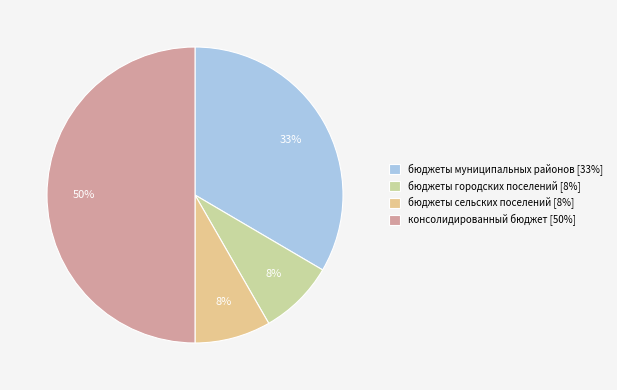

What is the smallest slice in the pie chart?

бюджеты городских поселений